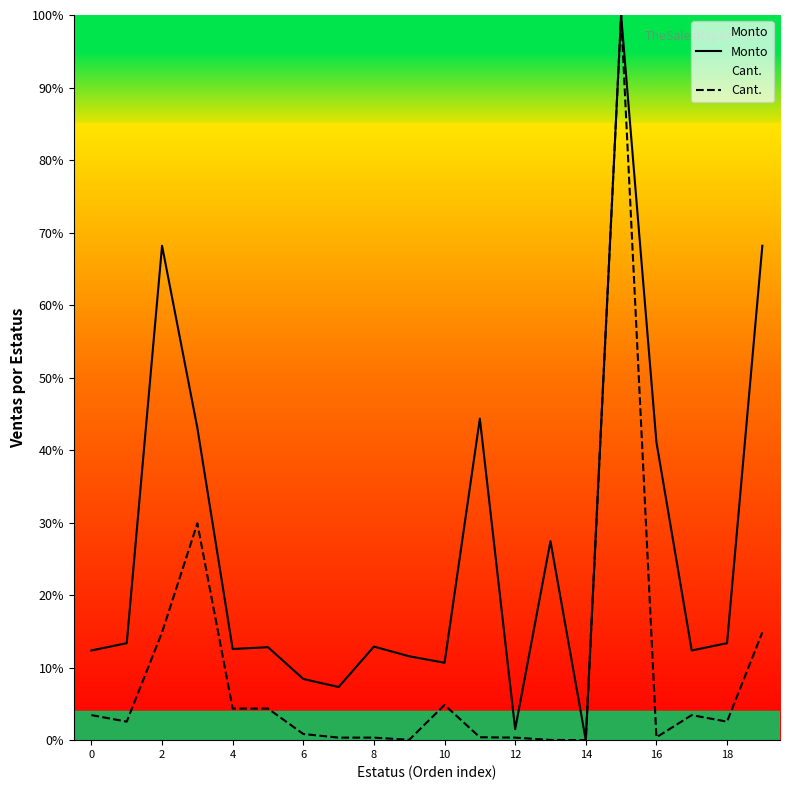

How many distinct data groups are displayed?

2